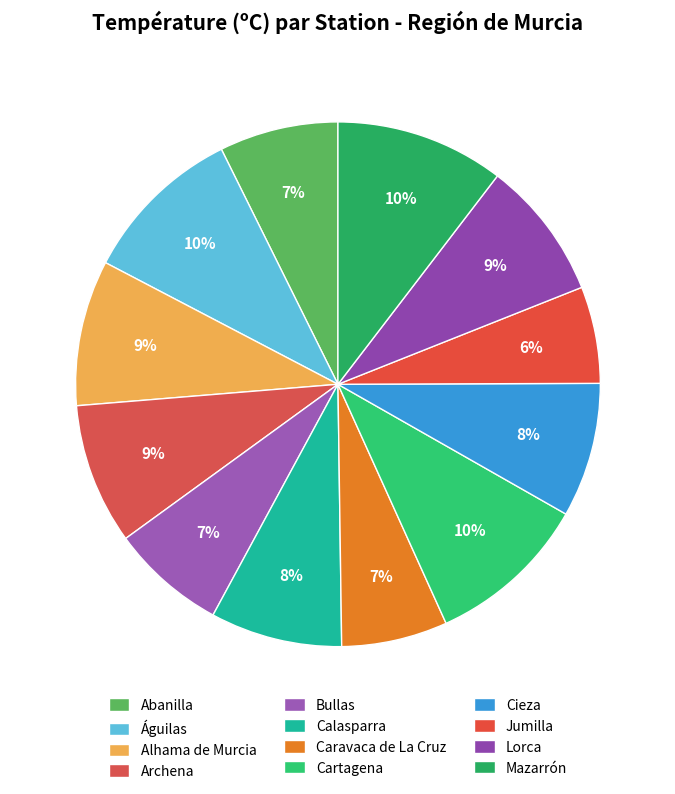

How many segments does this pie chart have?

12